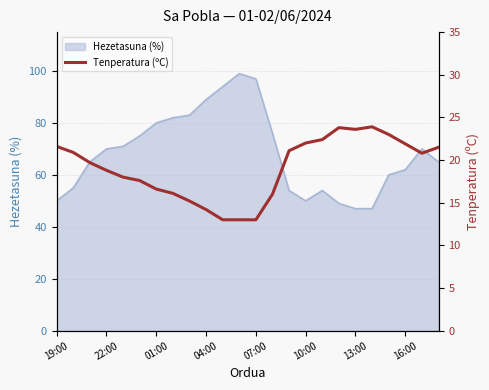

True or false: Hezetasuna (%) has a value of 62 at 16:00.

True